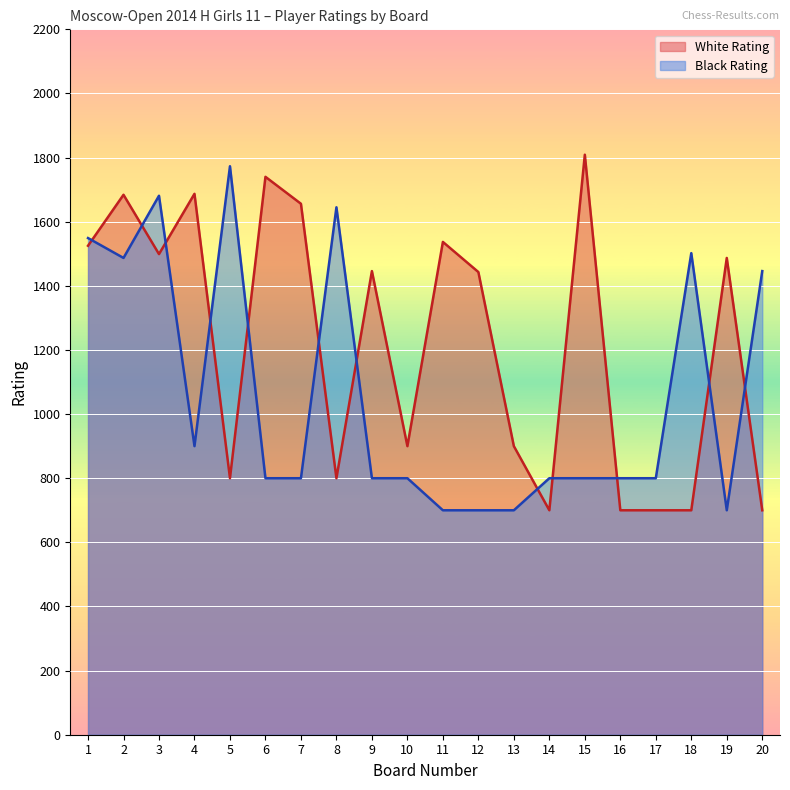

Which series has the largest total across all categories?

White Rating